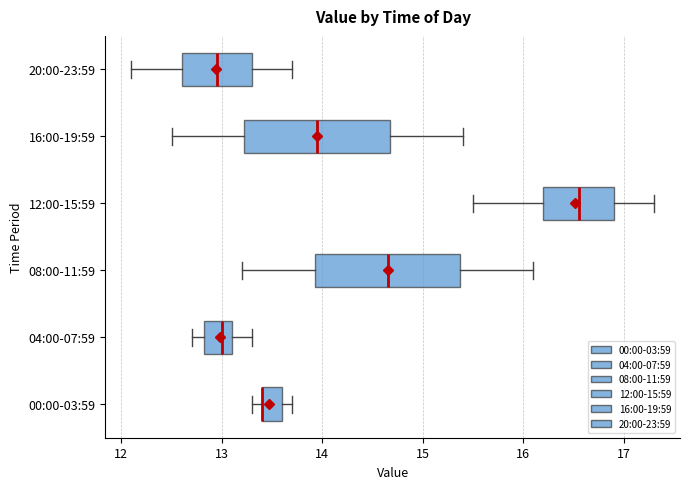

Reading bottom to top, read every box against the x-axis: the position of its median line, the range the box covers, and the ends of its whiskers. The values are not printed on the chart, so give them approximately, as read against the axis.

00:00-03:59: median 13.4 (drawn on the box's left edge), box 13.4 to 13.6, whiskers 13.3 to 13.7
04:00-07:59: median 13.0, box 12.8 to 13.1, whiskers 12.7 to 13.3
08:00-11:59: median 14.7, box 13.9 to 15.4, whiskers 13.2 to 16.1
12:00-15:59: median 16.6, box 16.2 to 16.9, whiskers 15.5 to 17.3
16:00-19:59: median 14.0, box 13.2 to 14.7, whiskers 12.5 to 15.4
20:00-23:59: median 13.0, box 12.6 to 13.3, whiskers 12.1 to 13.7